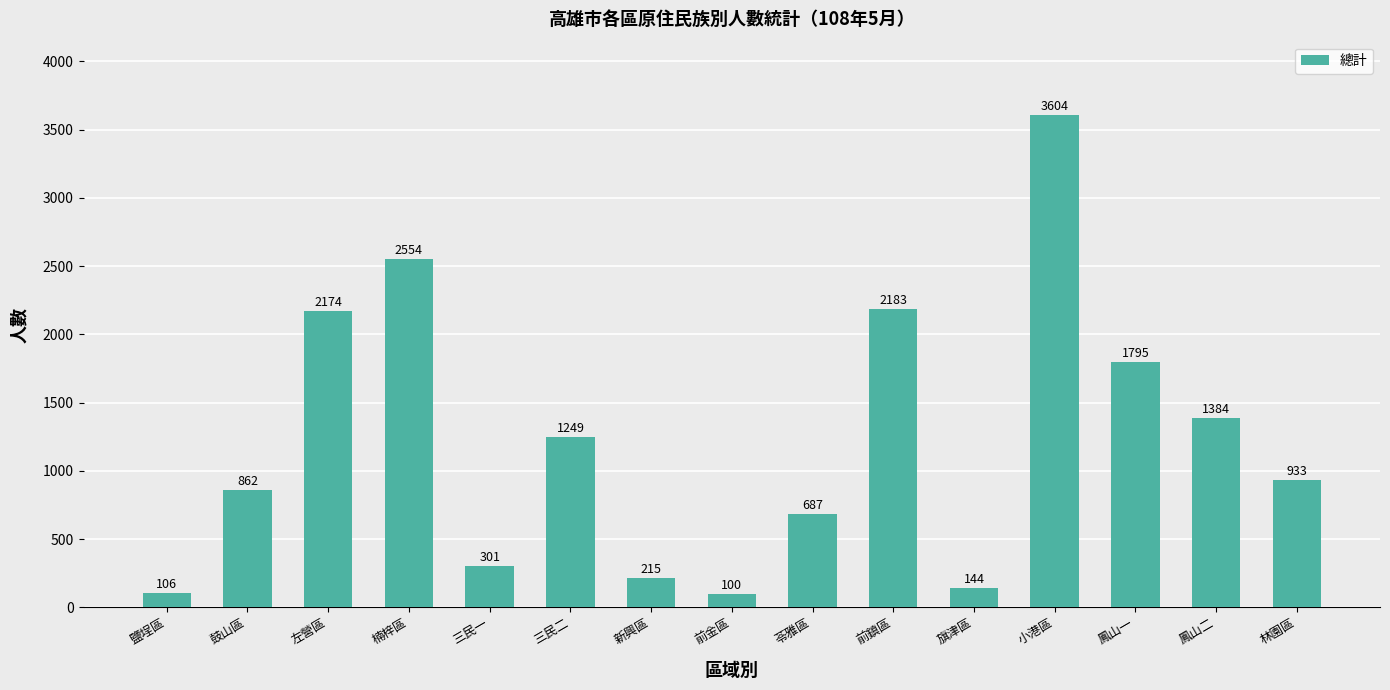

Does the chart contain any negative values?

No